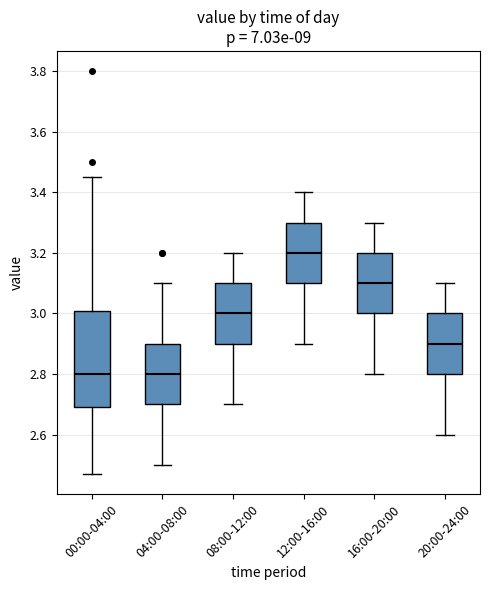

Reading left to right, read every box against the y-axis: the position of its median line, the range the box covers, and the ends of its whiskers. The values are not printed on the chart, so give them approximately, as read against the axis.

00:00-04:00: median 2.80, box 2.70 to 3.00, whiskers 2.48 to 3.46
04:00-08:00: median 2.80, box 2.70 to 2.90, whiskers 2.50 to 3.10
08:00-12:00: median 3.00, box 2.90 to 3.10, whiskers 2.70 to 3.20
12:00-16:00: median 3.20, box 3.10 to 3.30, whiskers 2.90 to 3.40
16:00-20:00: median 3.10, box 3.00 to 3.20, whiskers 2.80 to 3.30
20:00-24:00: median 2.90, box 2.80 to 3.00, whiskers 2.60 to 3.10